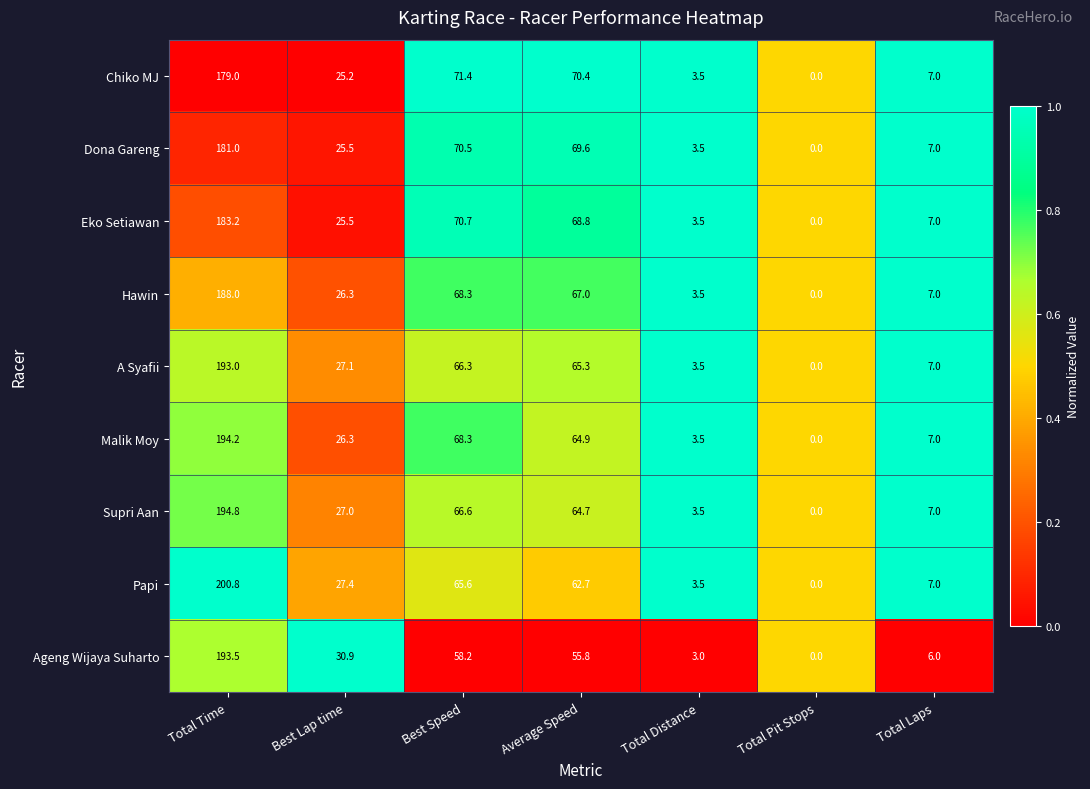

At which category is the sum across all series the highest?

Total Time